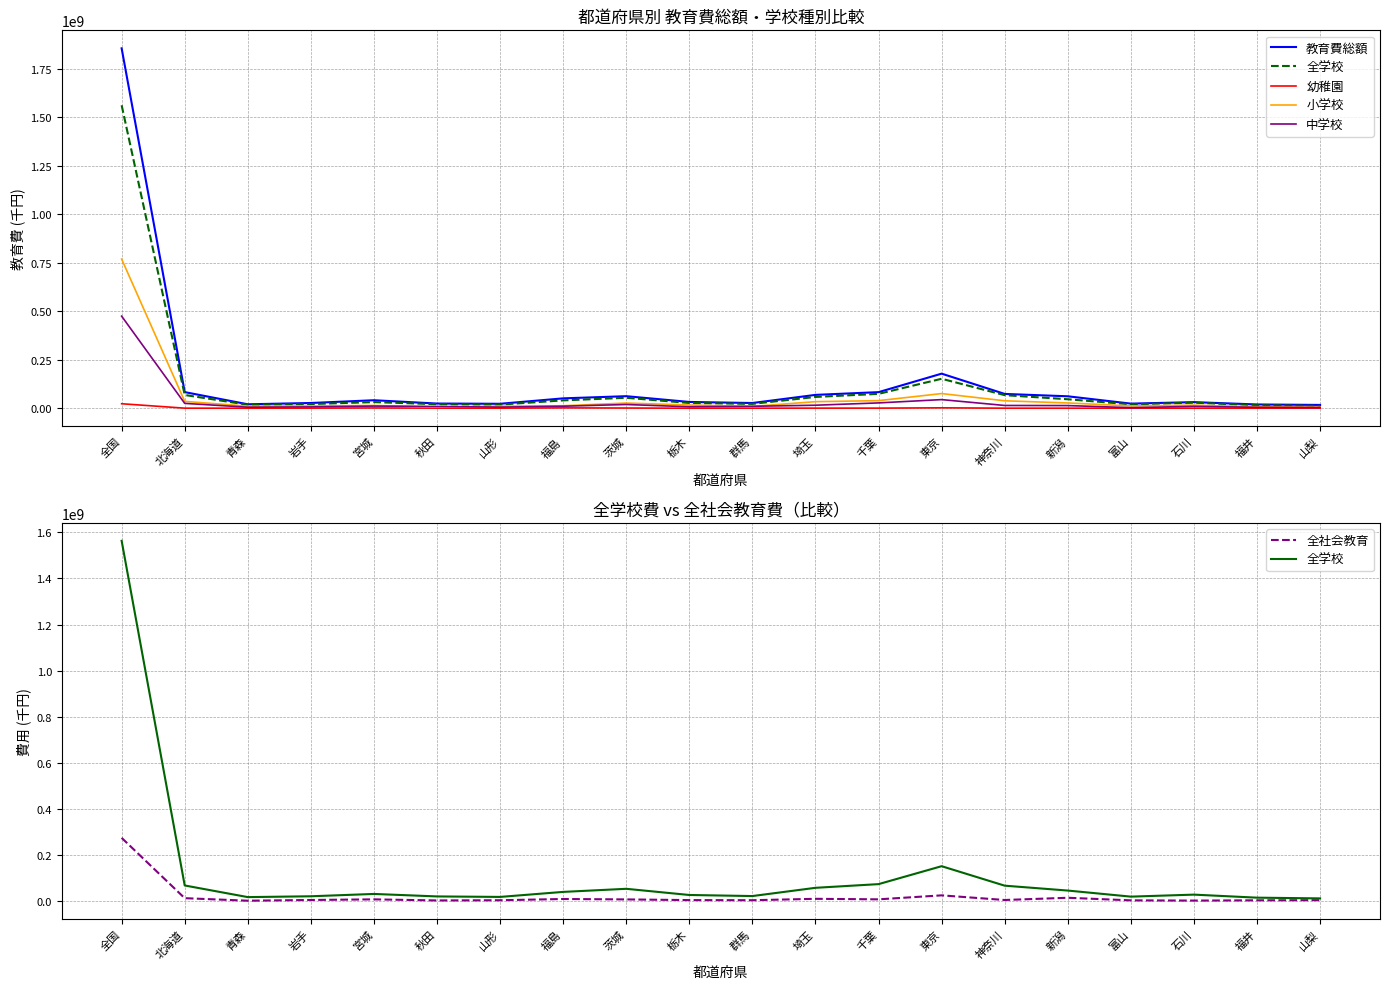

How many data points in 小学校 are less than 15683670?

10